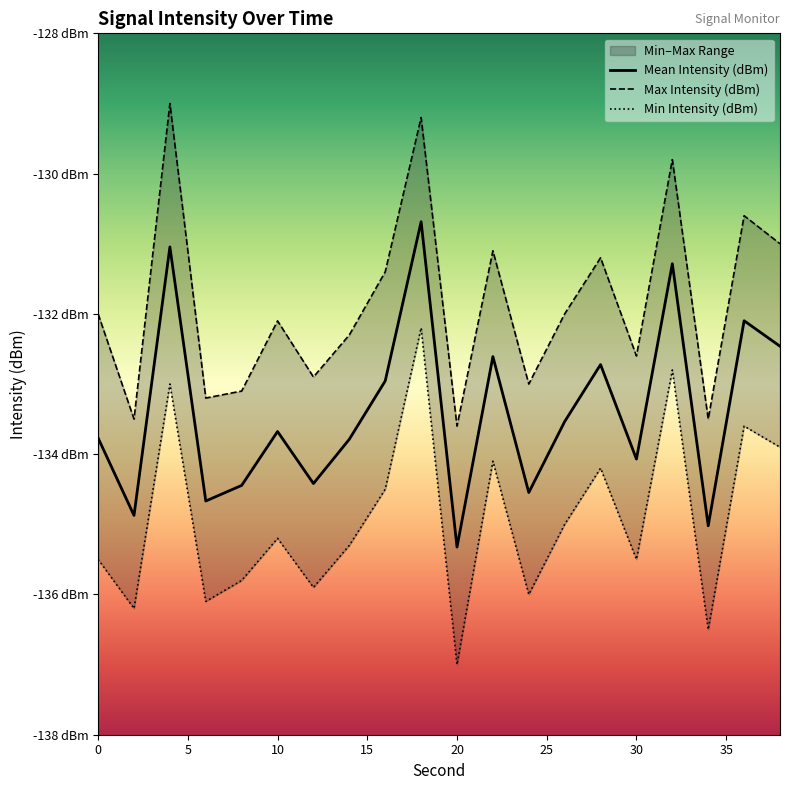

At which category does Max Intensity (dBm) reach its first local peak?

4